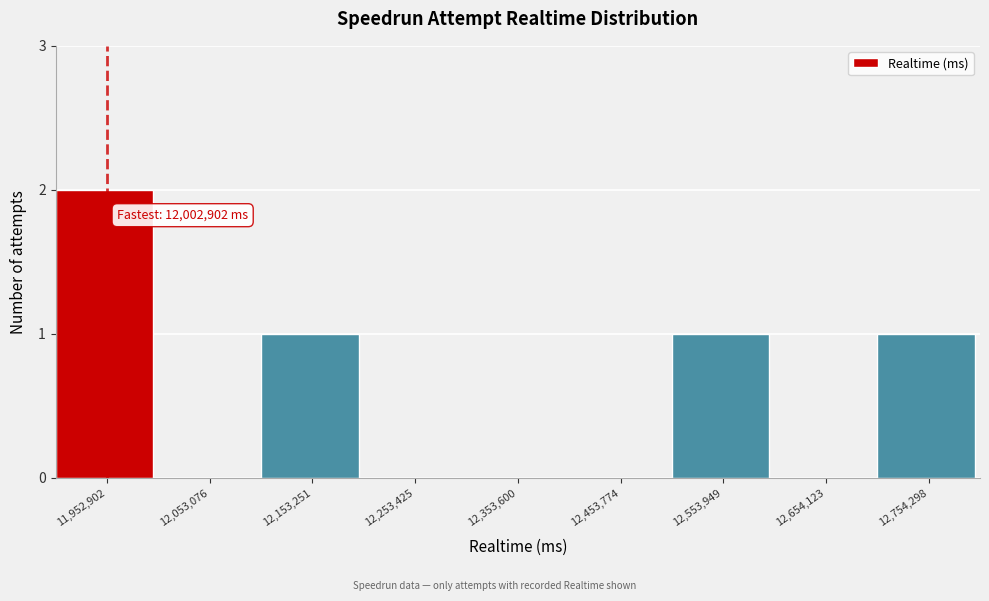

Reading right to left, transcribe all the data shown in this chart.

12,754,298=1	12,654,123=0	12,553,949=1	12,453,774=0	12,353,600=0	12,253,425=0	12,153,251=1	12,053,076=0	11,952,902=2